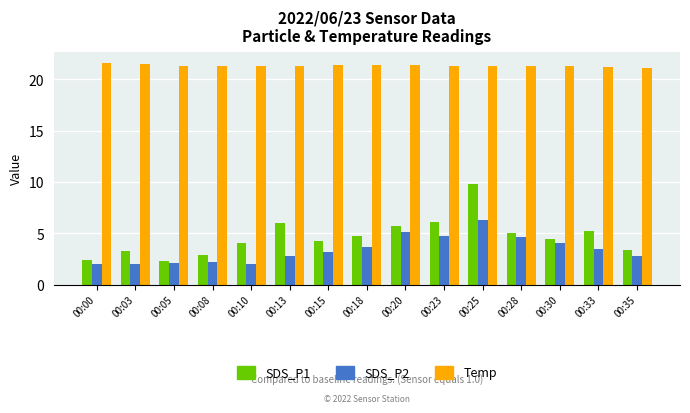

At which label does SDS_P1 reach its peak?

00:25